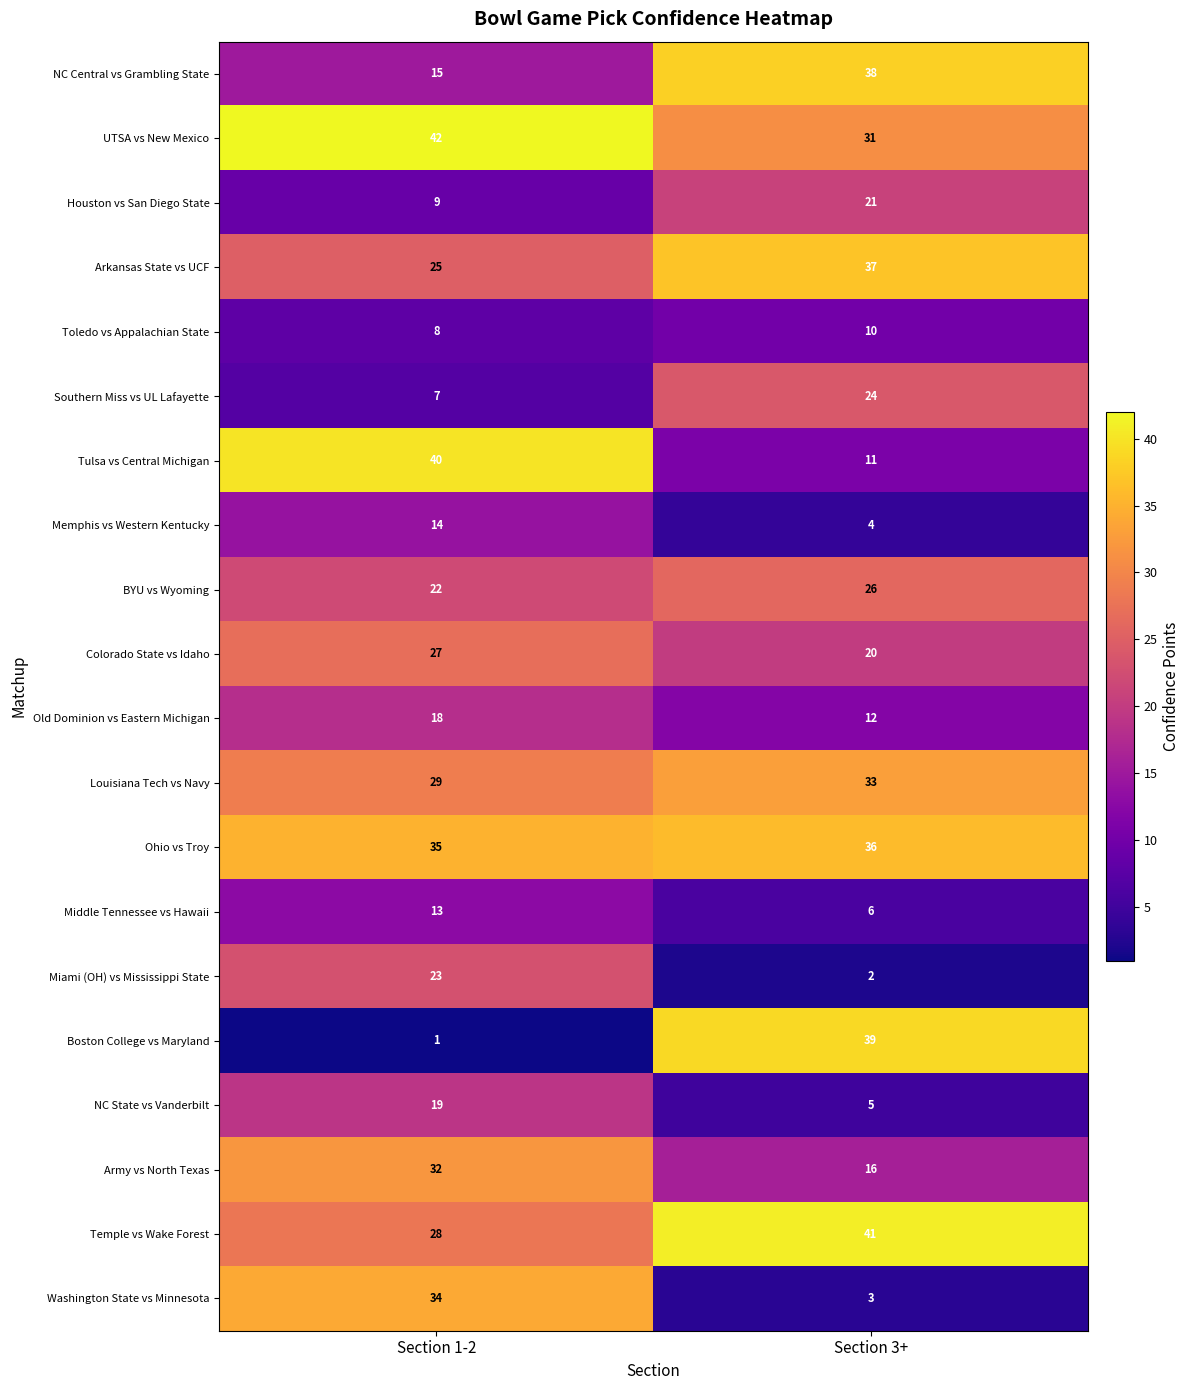

Rank the series by their maximum value, from highest to lowest.

UTSA vs New Mexico, Temple vs Wake Forest, Tulsa vs Central Michigan, Boston College vs Maryland, NC Central vs Grambling State, Arkansas State vs UCF, Ohio vs Troy, Washington State vs Minnesota, Louisiana Tech vs Navy, Army vs North Texas, Colorado State vs Idaho, BYU vs Wyoming, Southern Miss vs UL Lafayette, Miami (OH) vs Mississippi State, Houston vs San Diego State, NC State vs Vanderbilt, Old Dominion vs Eastern Michigan, Memphis vs Western Kentucky, Middle Tennessee vs Hawaii, Toledo vs Appalachian State